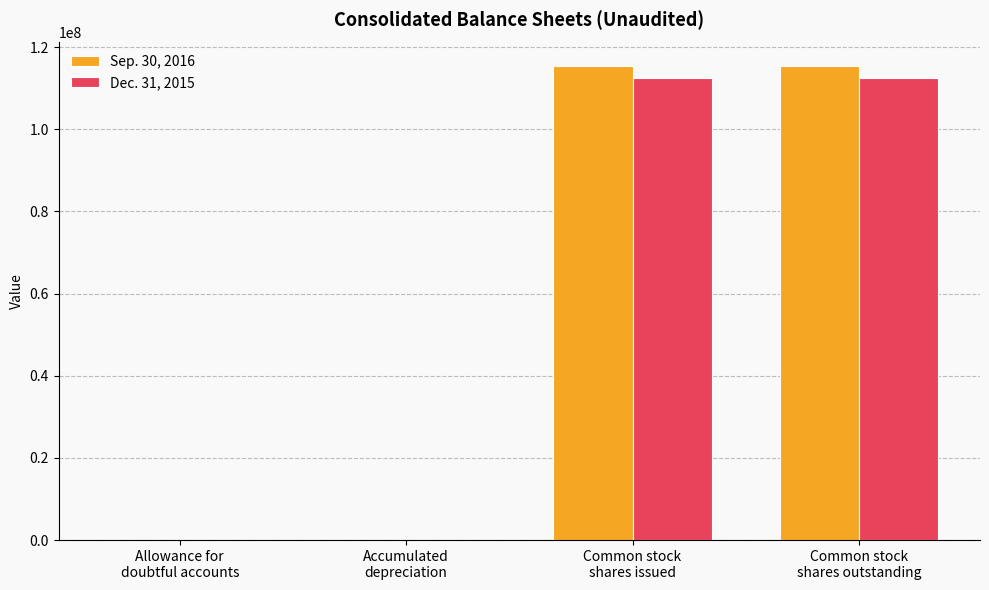

What is the greatest value displayed?

115340742